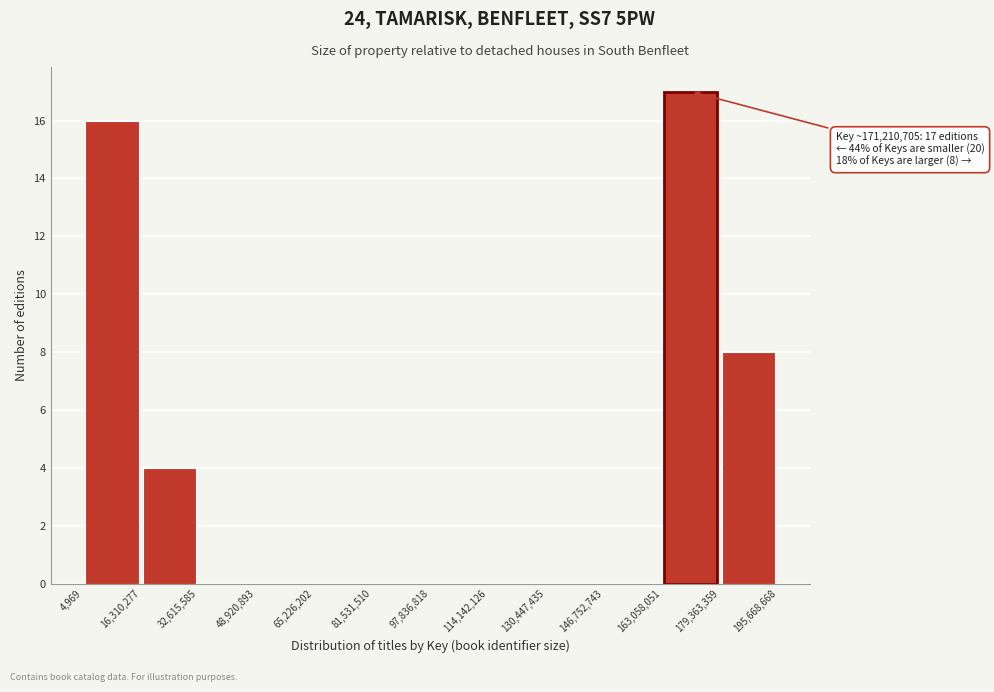

Over which range of the x-axis is the bar tallest?

163,058,051 to 179,363,359